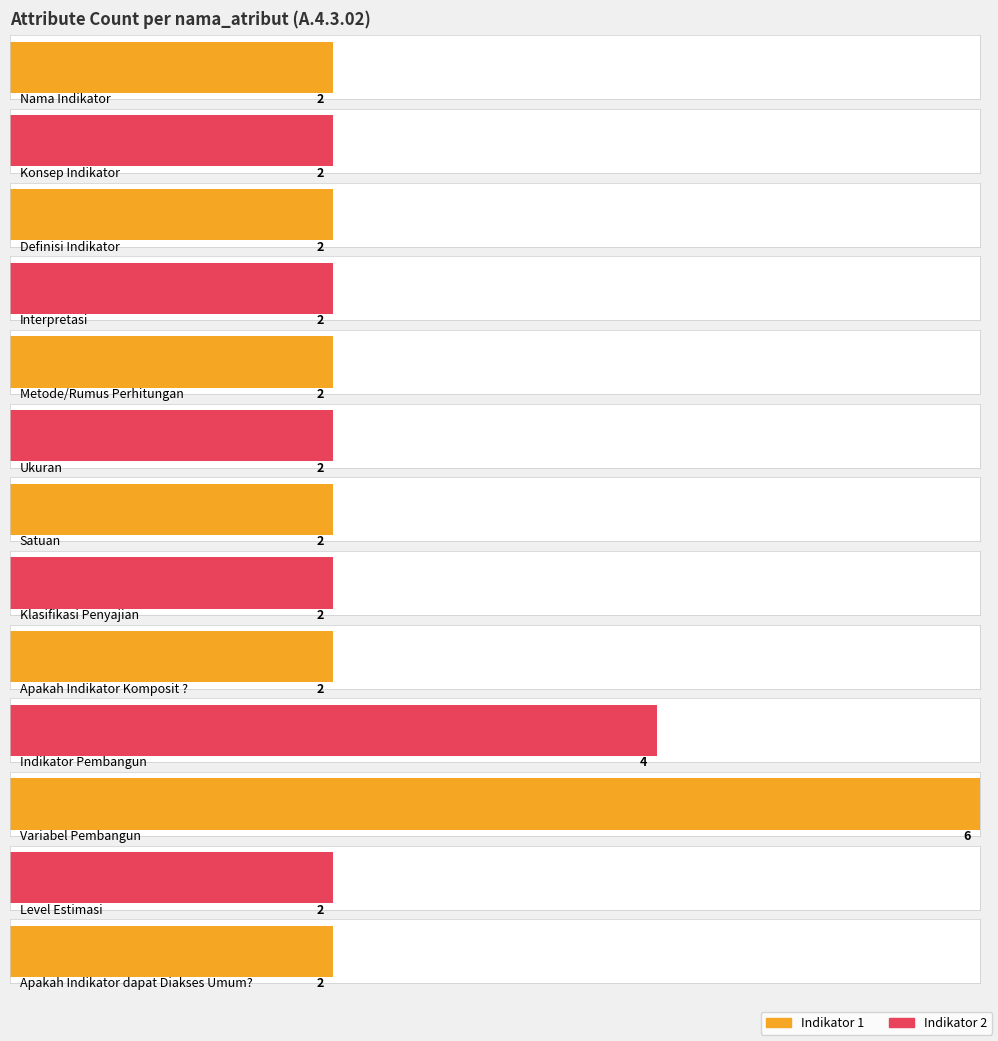

What is the label of the 2nd bar from the left?

Konsep Indikator